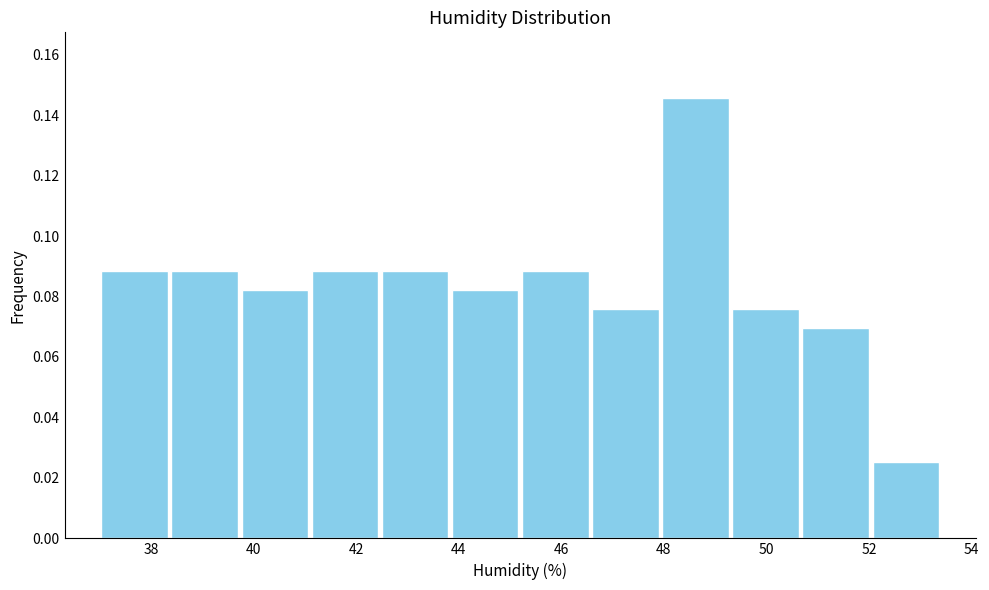

Reading left to right, transcribe this chart: for each bar, give the range it covers on the x-axis and its height. Neither the bar edges nor the heights are printed on the chart, so give them approximately, as read against the axes.

37.0 to 38.4: 0.088
38.4 to 39.8: 0.088
39.8 to 41.2: 0.082
41.2 to 42.4: 0.088
42.4 to 43.8: 0.088
43.8 to 45.2: 0.082
45.2 to 46.6: 0.088
46.6 to 48.0: 0.076
48.0 to 49.4: 0.146
49.4 to 50.6: 0.076
50.6 to 52.0: 0.070
52.0 to 53.4: 0.026